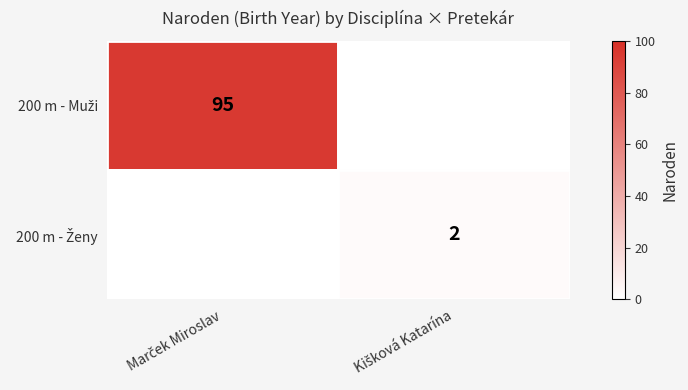

Count the number of categories in the chart.

2